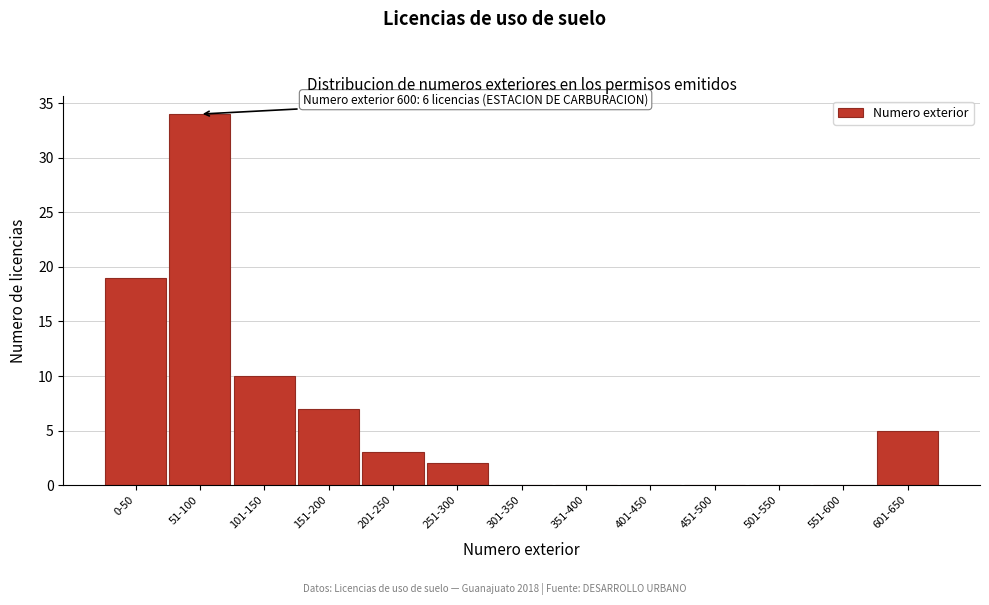

Reading right to left, what are all the values shown in this chart?

601-650=5	551-600=0	501-550=0	451-500=0	401-450=0	351-400=0	301-350=0	251-300=2	201-250=3	151-200=7	101-150=10	51-100=34	0-50=19